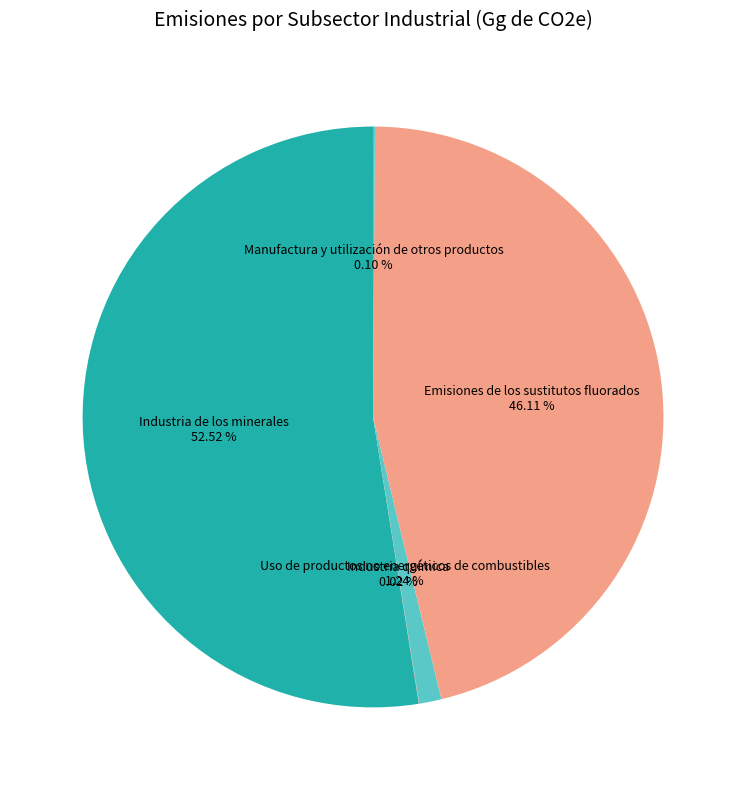

Count the number of slices in the pie.

5